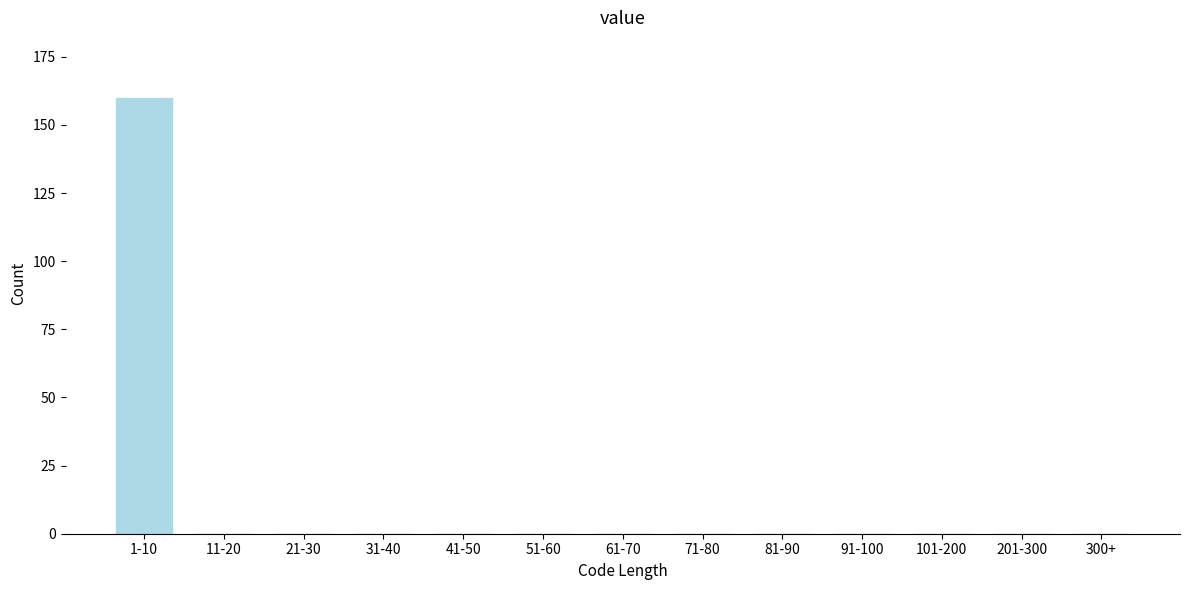

Reading left to right, list all the values displayed in this chart.

1-10=160	11-20=0	21-30=0	31-40=0	41-50=0	51-60=0	61-70=0	71-80=0	81-90=0	91-100=0	101-200=0	201-300=0	300+=0